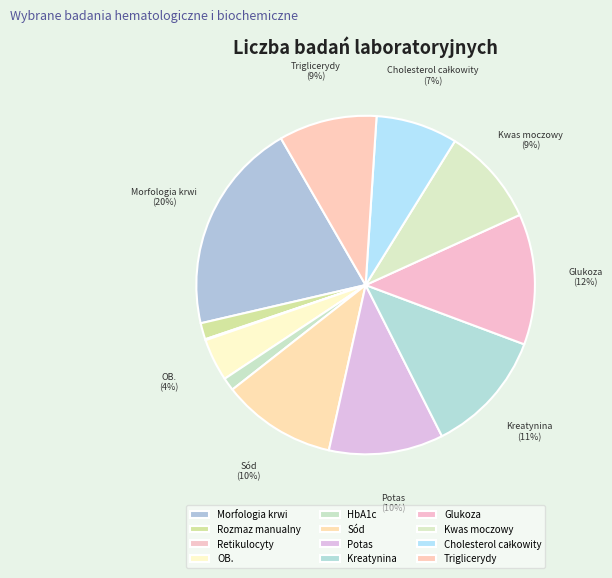

True or false: Retikulocyty accounts for 0% of the total.

True